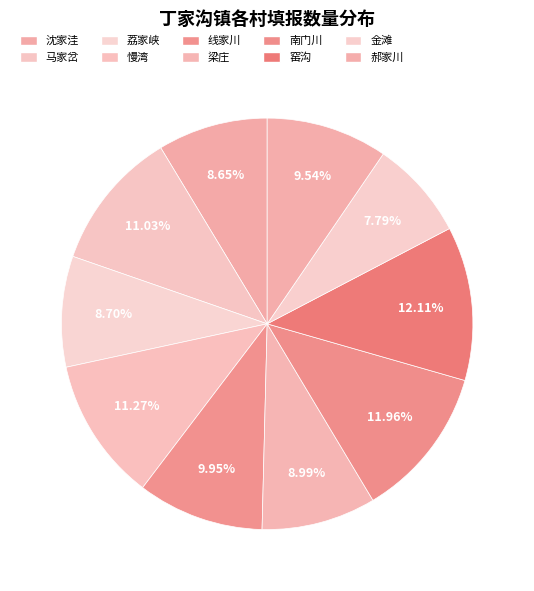

Which category has the smallest portion of the pie?

金滩